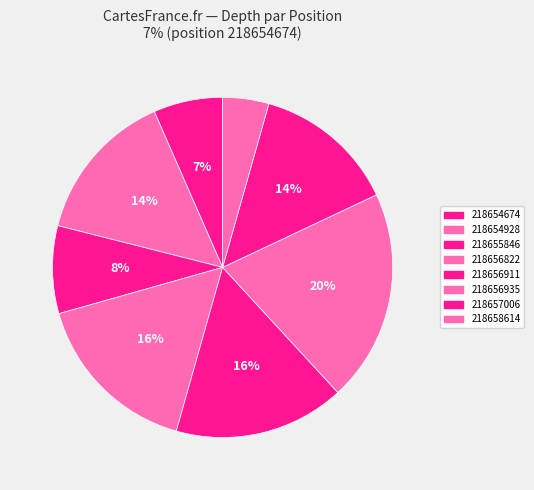

What is the ratio of the value at 218655846 to the value at 218654674?

1.3